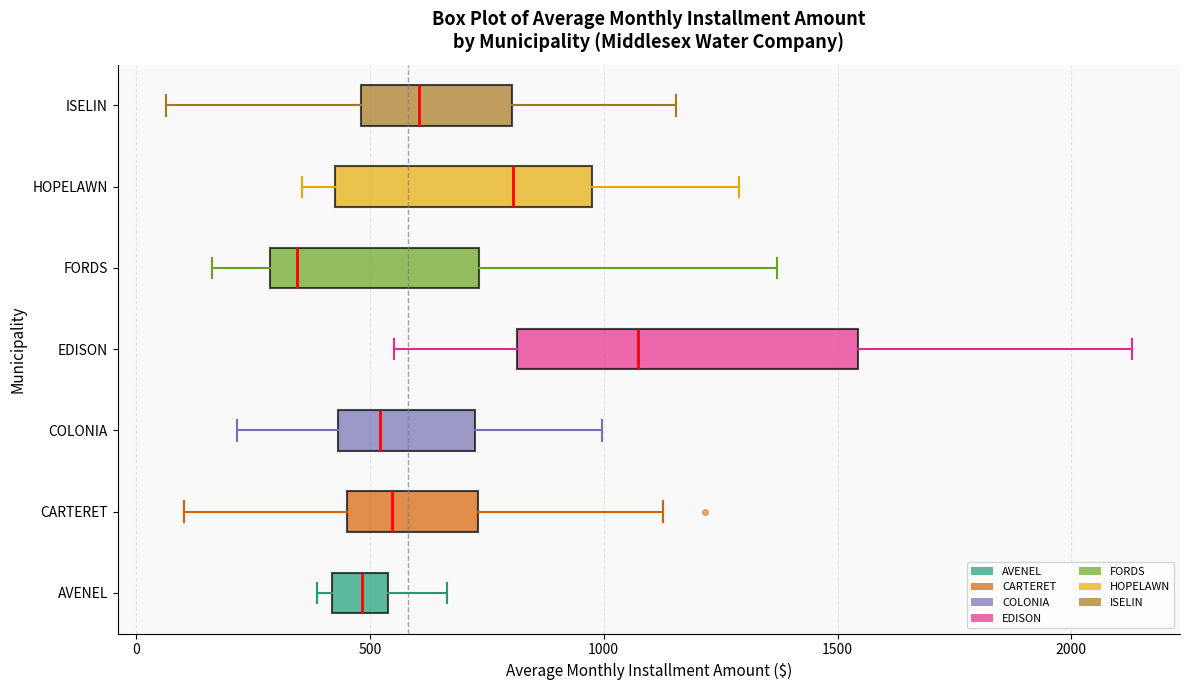

Reading bottom to top, transcribe this box plot: for each box, give where its median line is, the range the box spans, and where its two whiskers end, as read against the x-axis. The values are not printed on the chart, so give them approximately, as read against the axis.

AVENEL: median 500, box 400 to 550, whiskers 400 (just left of the box's left edge) to 650
CARTERET: median 550, box 450 to 750, whiskers 100 to 1150
COLONIA: median 500, box 450 to 700, whiskers 200 to 1000
EDISON: median 1050, box 800 to 1550, whiskers 550 to 2150
FORDS: median 350, box 300 to 750, whiskers 150 to 1350
HOPELAWN: median 800, box 450 to 1000, whiskers 350 to 1300
ISELIN: median 600, box 500 to 800, whiskers 50 to 1150